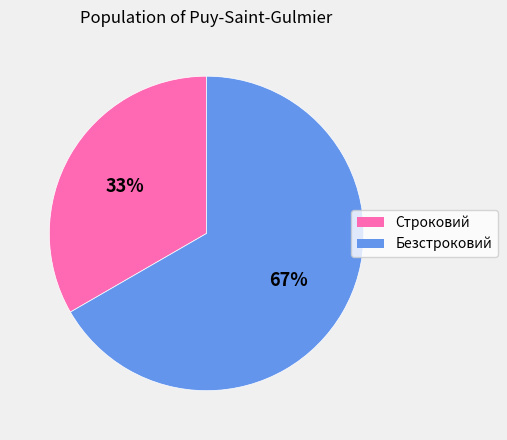

To the nearest percent, what is the average slice percentage?

50%